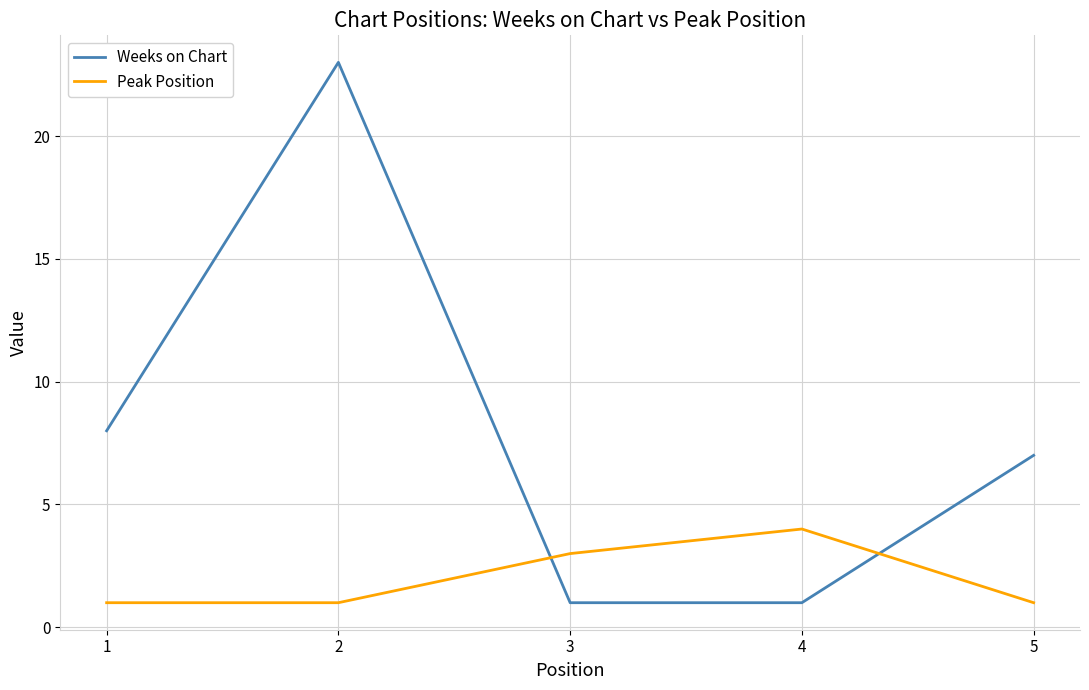

True or false: Peak Position has more than 1 points higher than both neighbors.

False